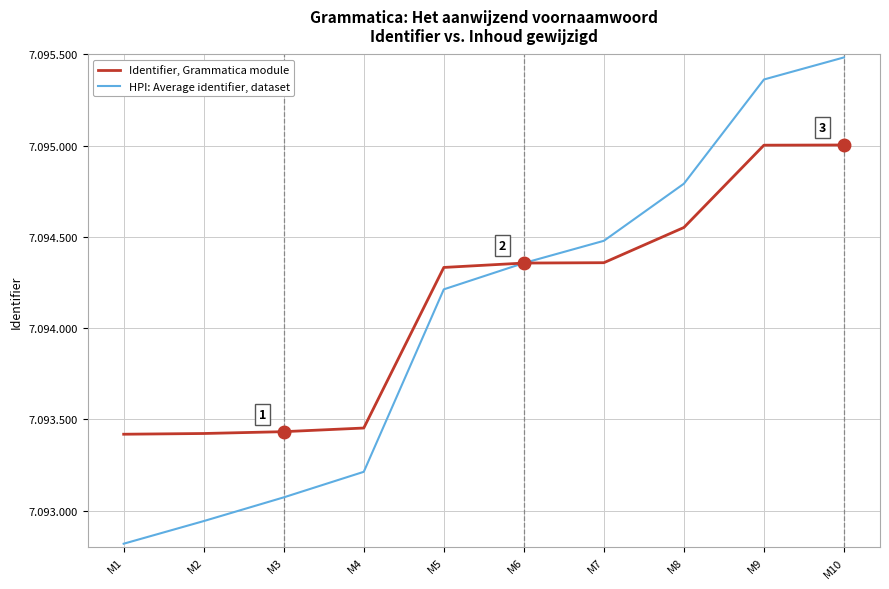

What is the maximum value for Identifier, Grammatica module?

7095004